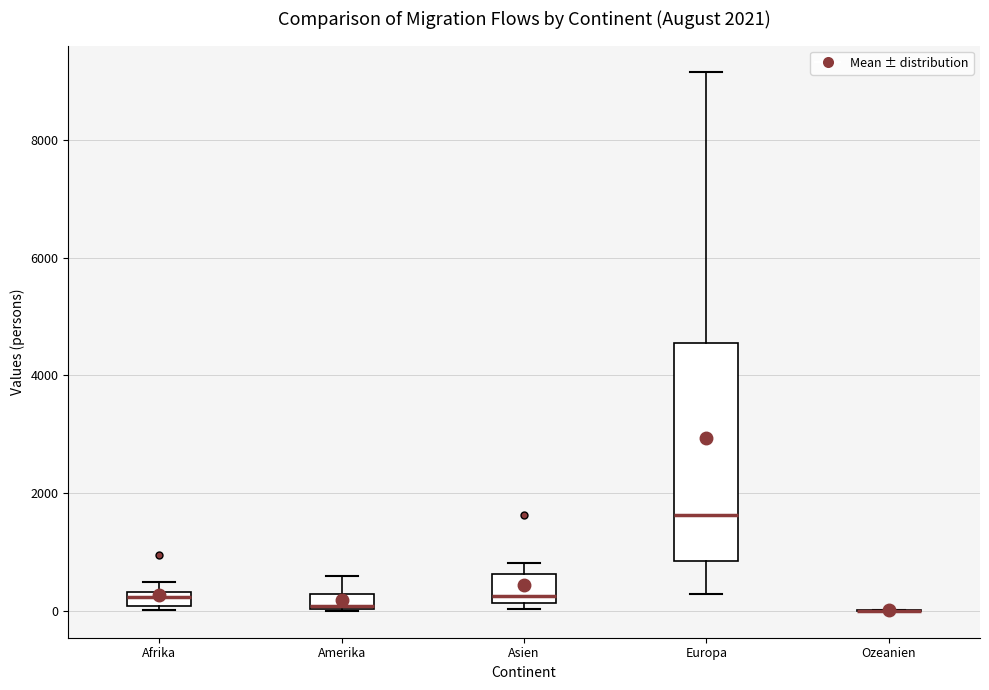

Which box is the tallest, from its lower edge to its upper edge?

Europa